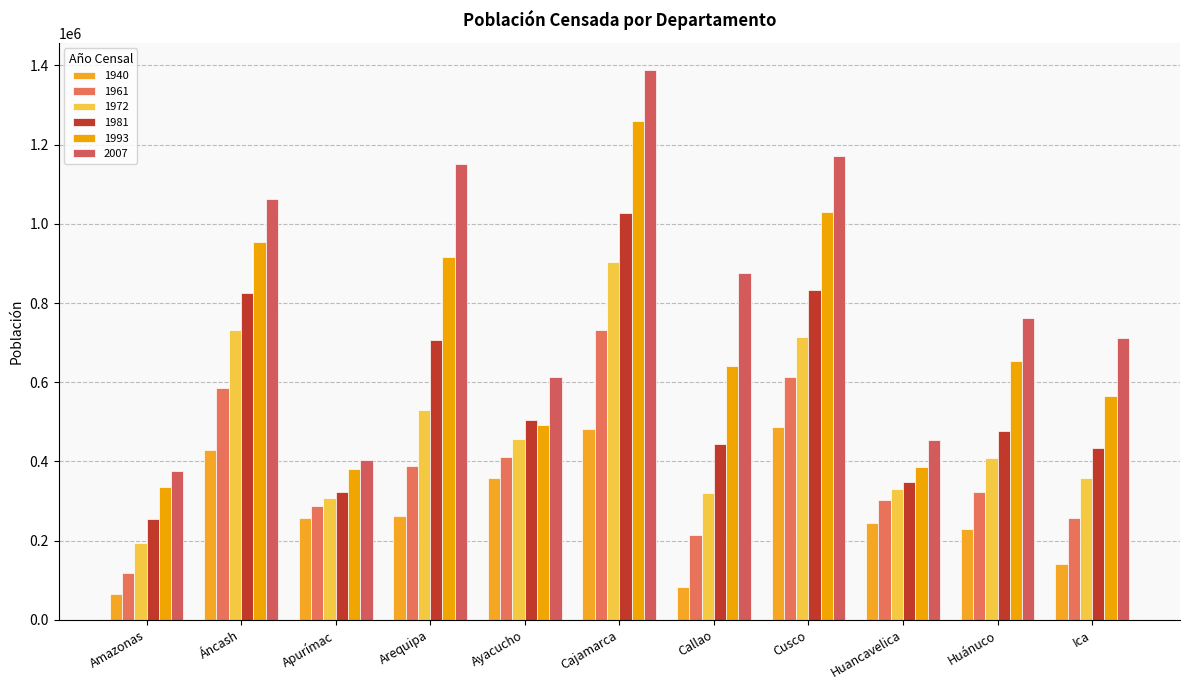

The value of 1993 at Callao is 1043952. True or false?

False